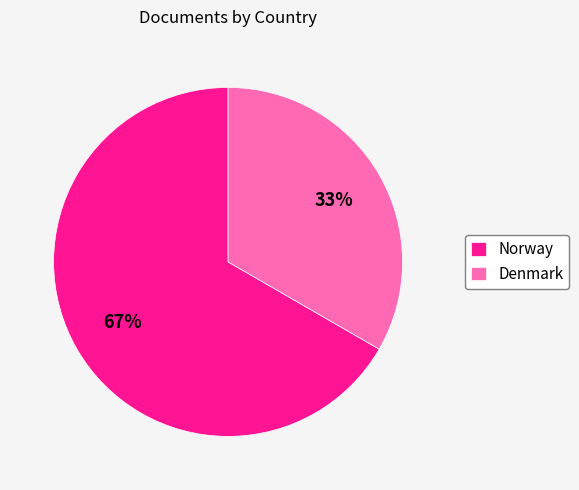

Does any single category account for the majority?

Yes